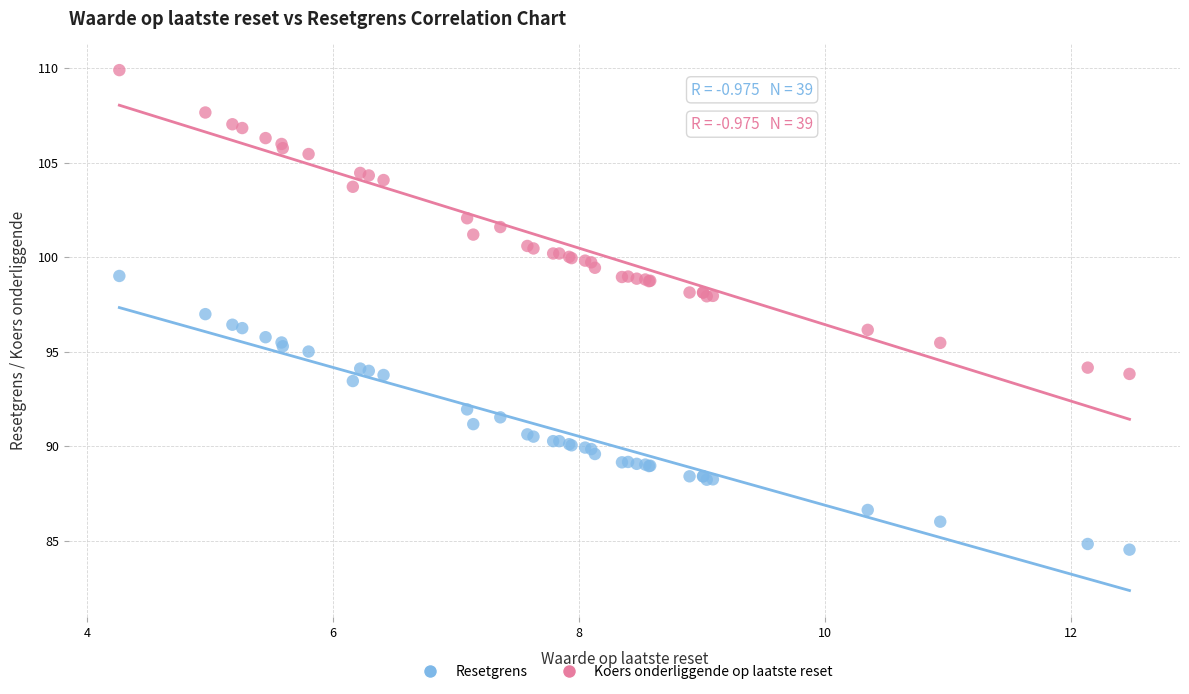

Which series has the largest Y range (max minus min)?

Resetgrens